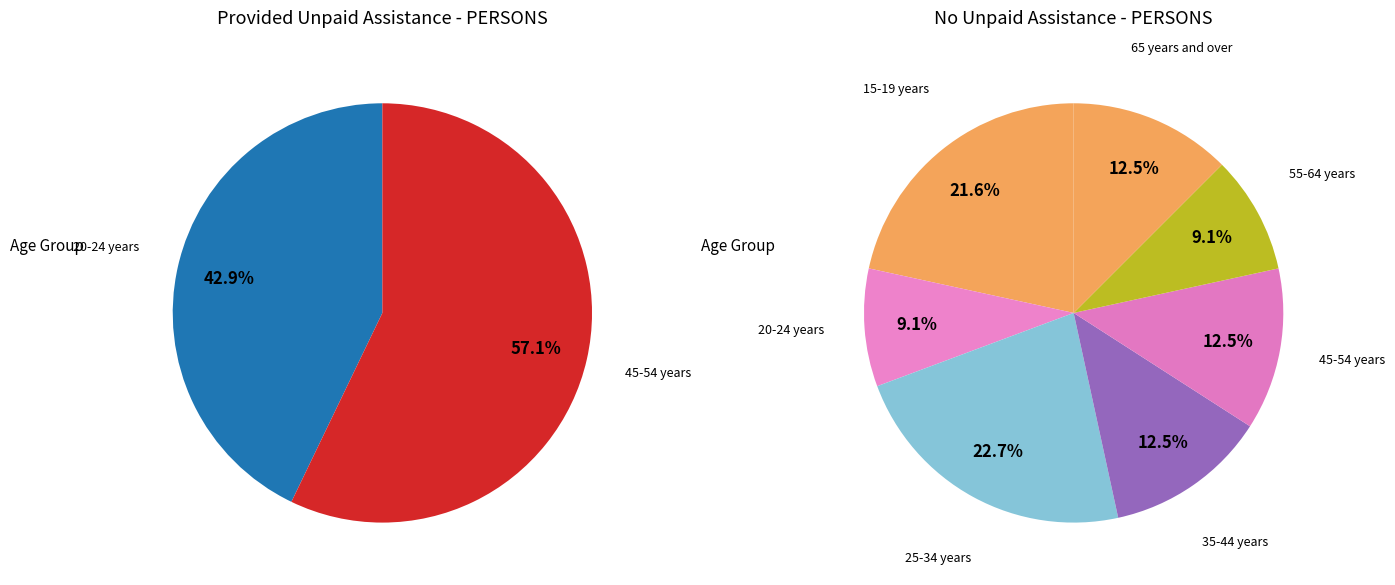

The 45-54 years slice represents 71% of the pie. True or false?

False